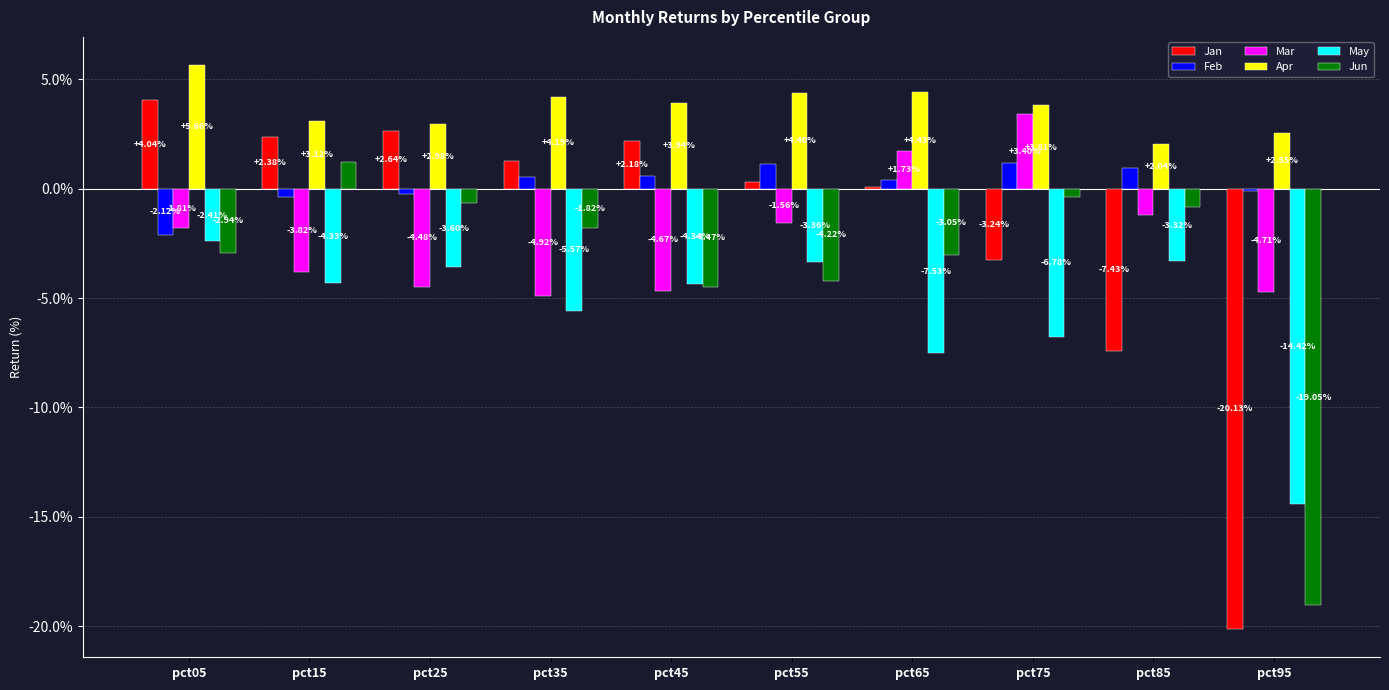

What is the difference between the second highest and minimum values in the Mar series?

6.7